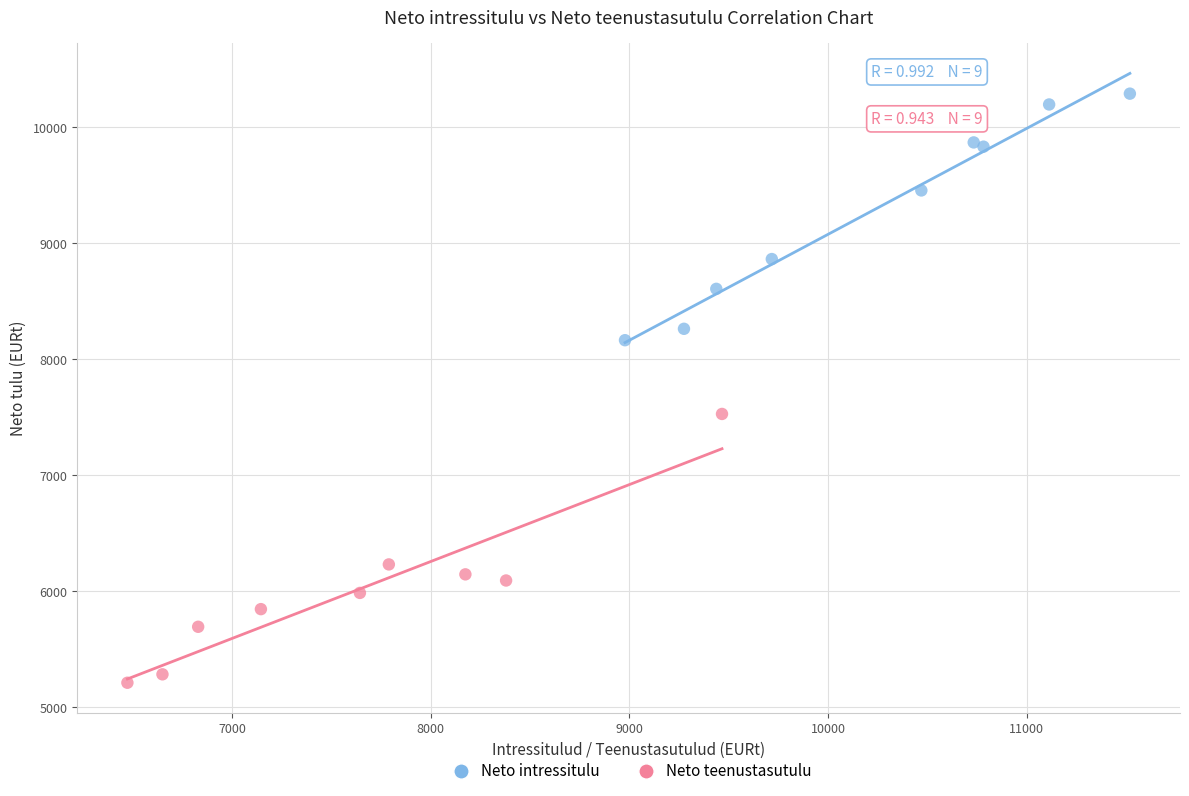

Which series contains the lowest Y value?

Neto teenustasutulu